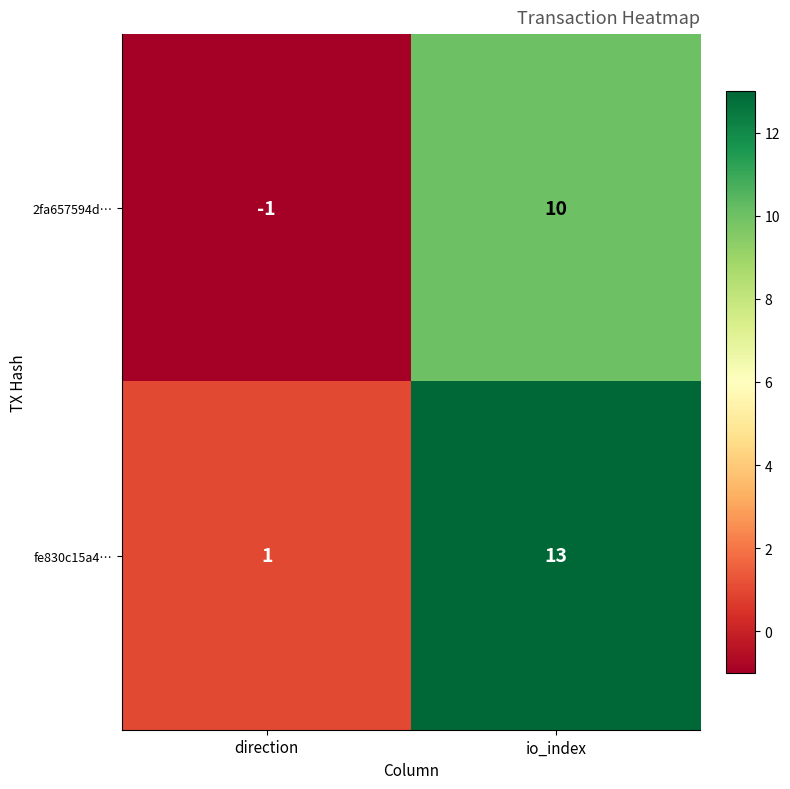

Read the 2fa657594d… value at io_index.

10